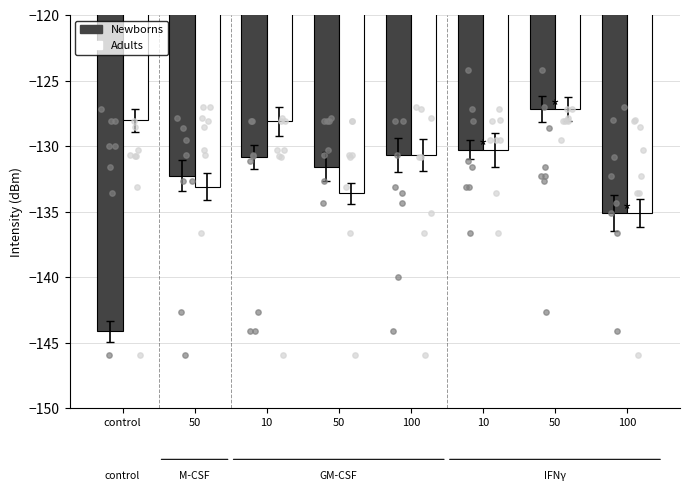

Which series has the largest Y range (max minus min)?

Newborns